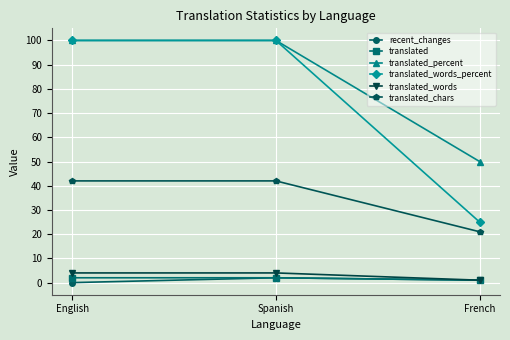

What are all the series names shown in the legend?

recent_changes, translated, translated_percent, translated_words_percent, translated_words, translated_chars